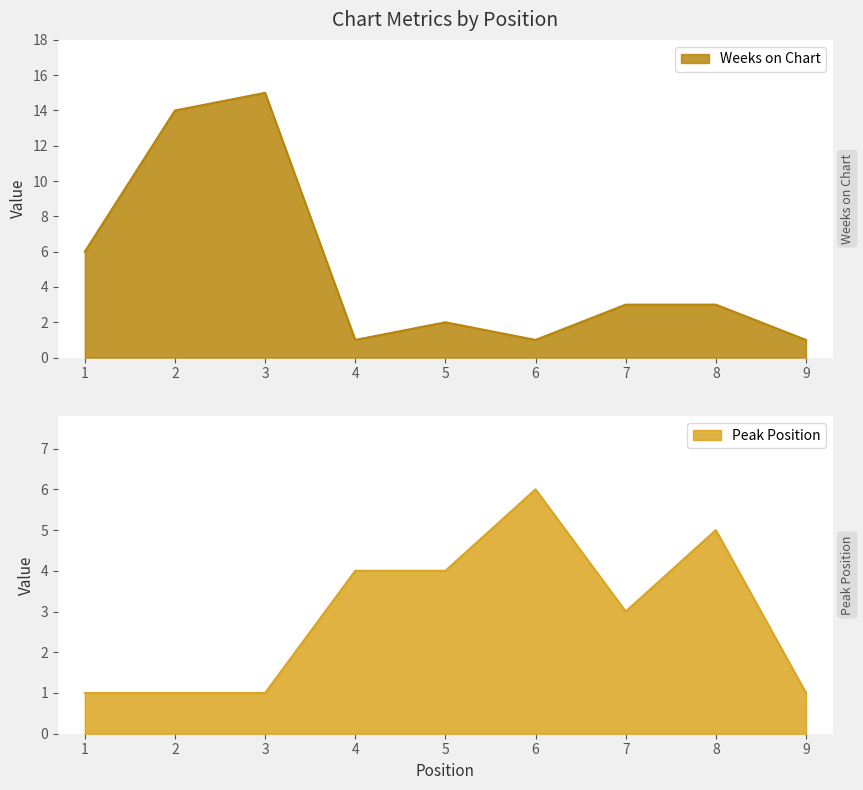

Which series has the largest total across all categories?

Weeks on Chart